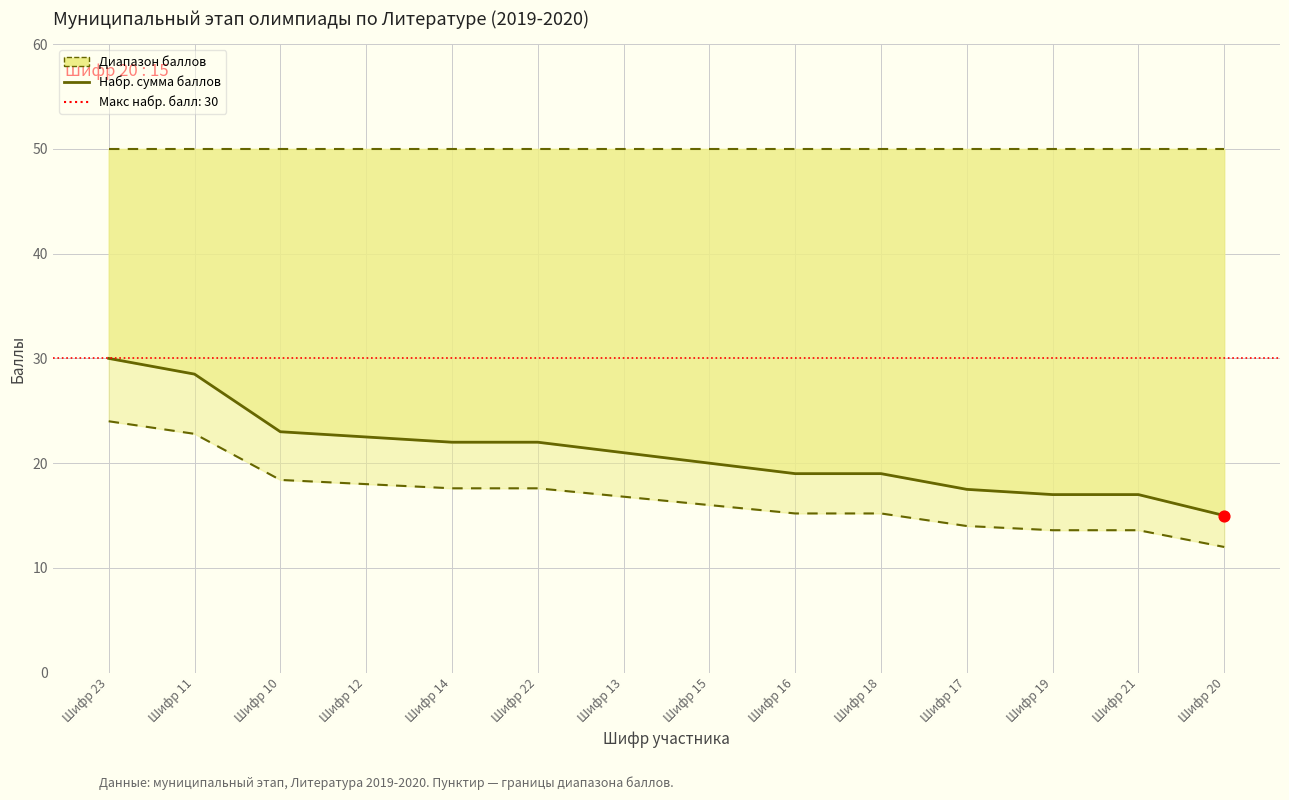

Which series reaches the minimum Y coordinate?

Нижняя граница